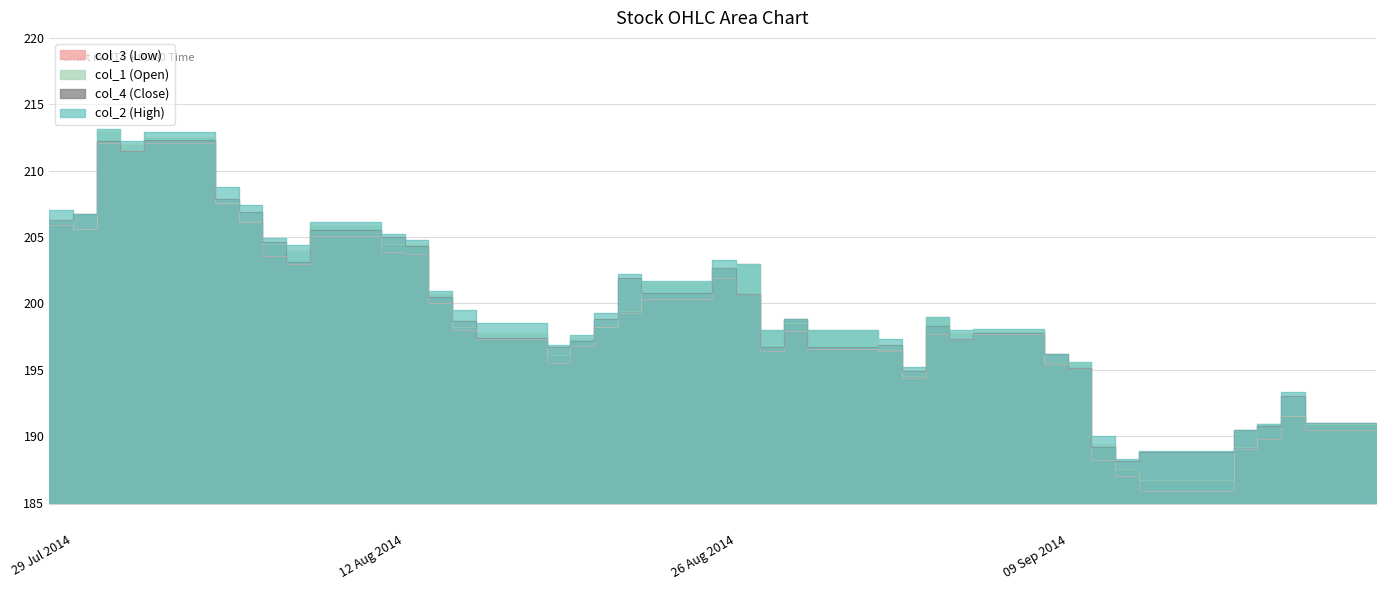

At how many categories does at least one series exceed 198?

23